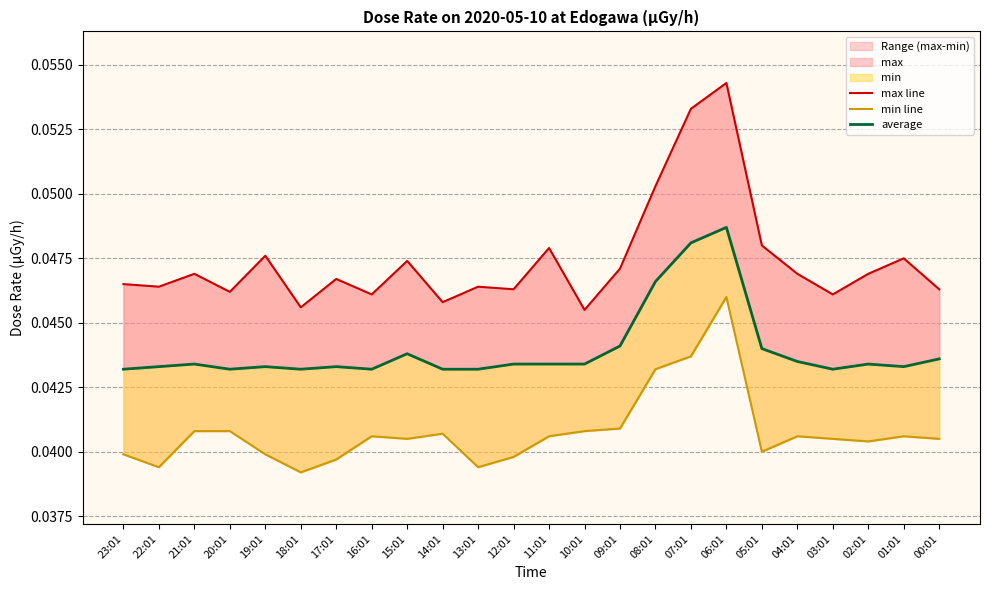

Where is average nearest to the value 0?

23:01